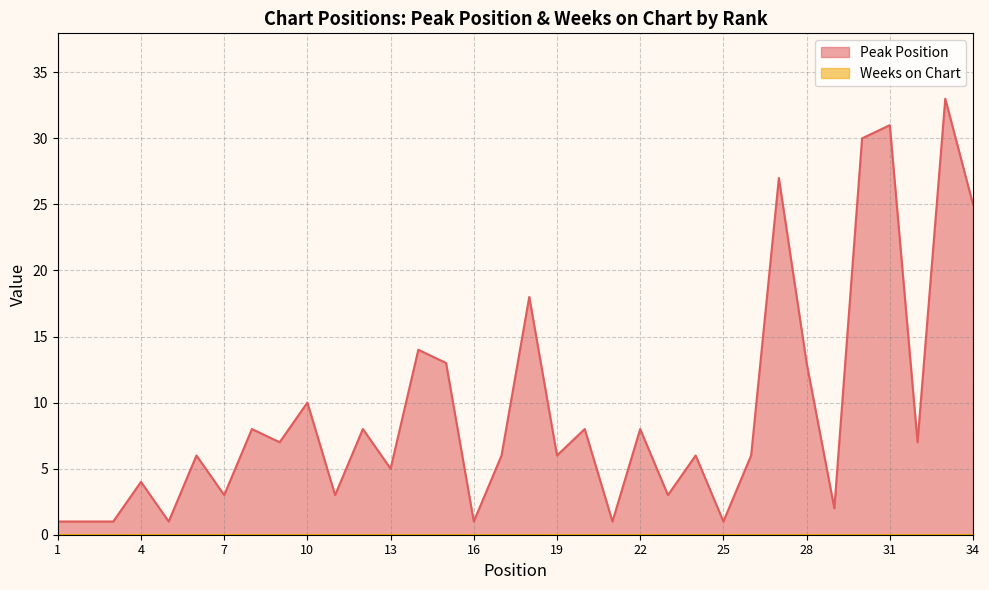

Which category has the highest value across all series?

33